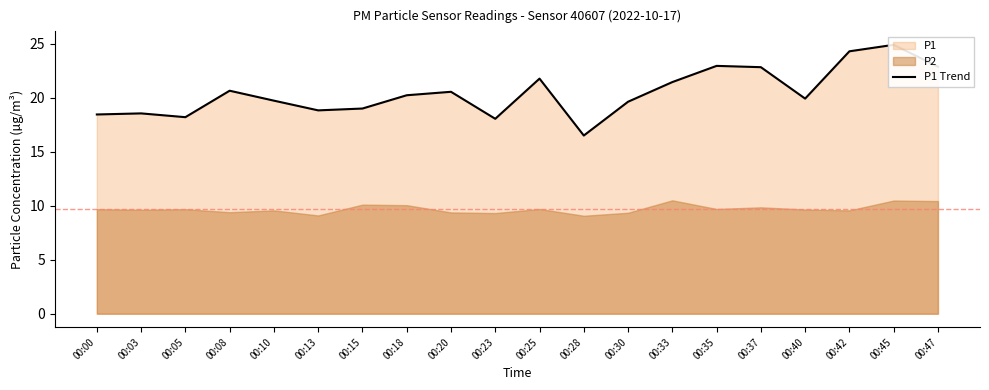

True or false: the data shows 7.9 at 00:10.

False